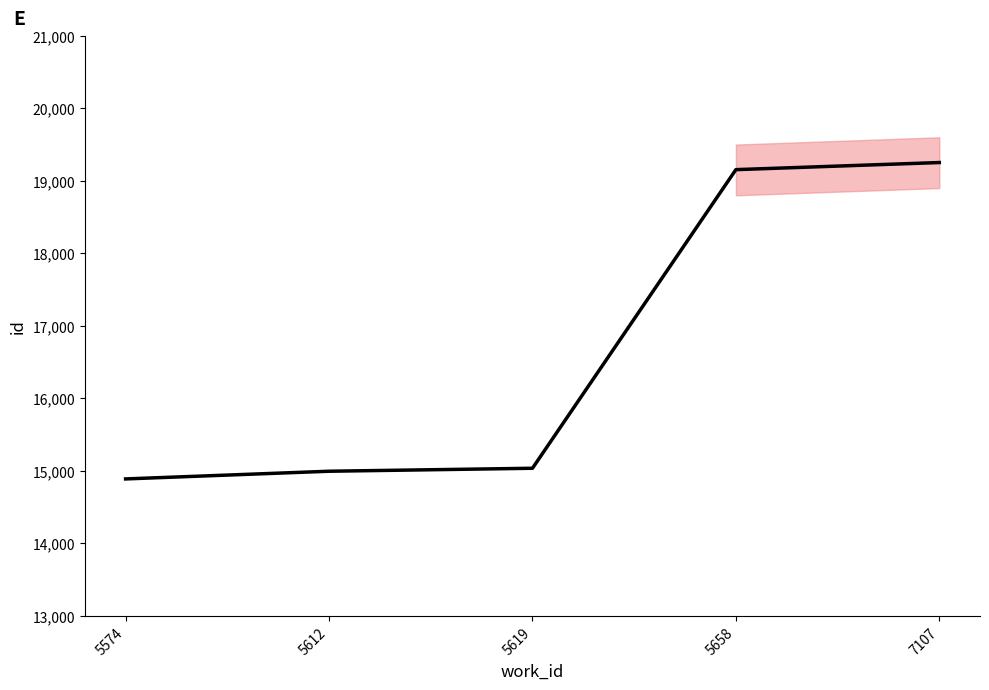

What is the smallest value displayed?

14889